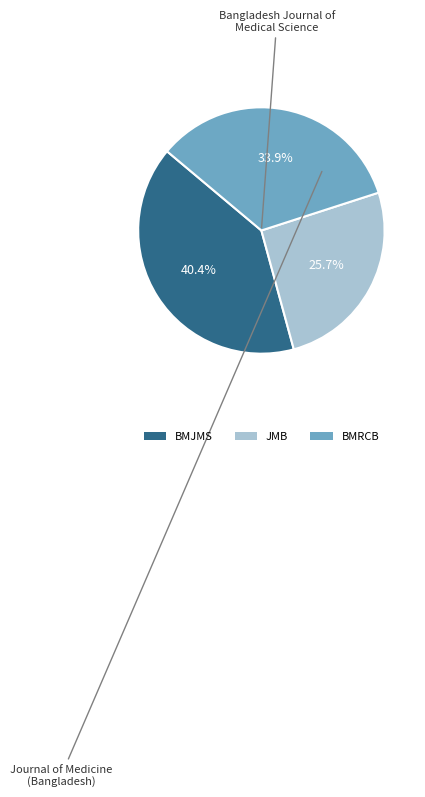

Combined, what portion of the pie is BMJMS and JMB?

66.1%